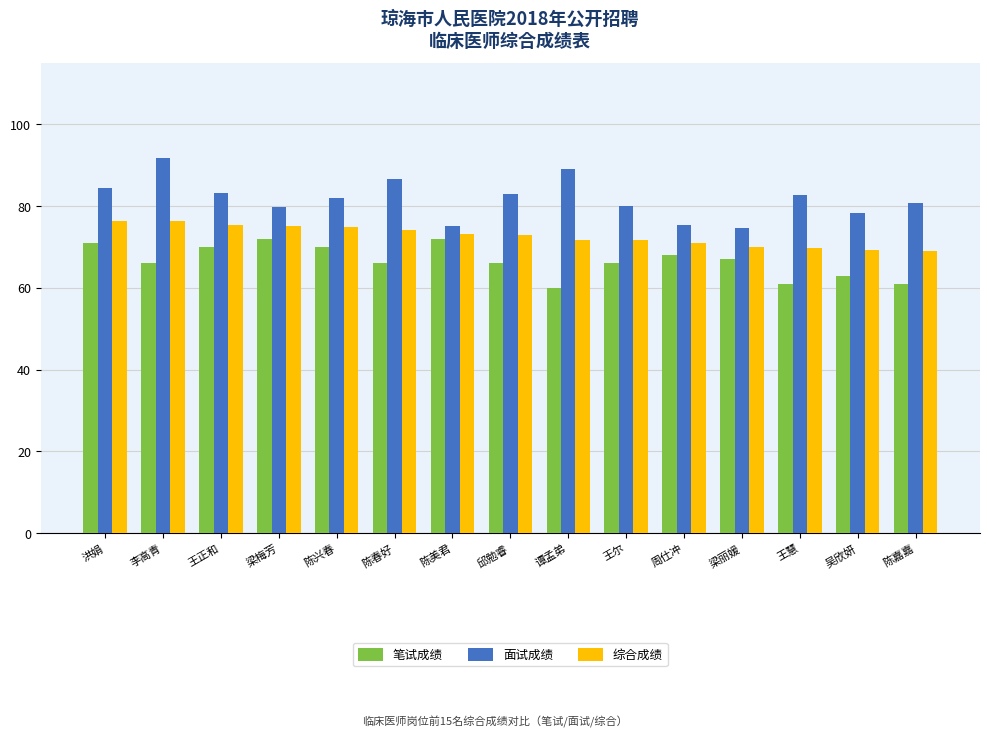

Rank the series at 吴欣妍 from lowest to highest value.

笔试成绩, 综合成绩, 面试成绩